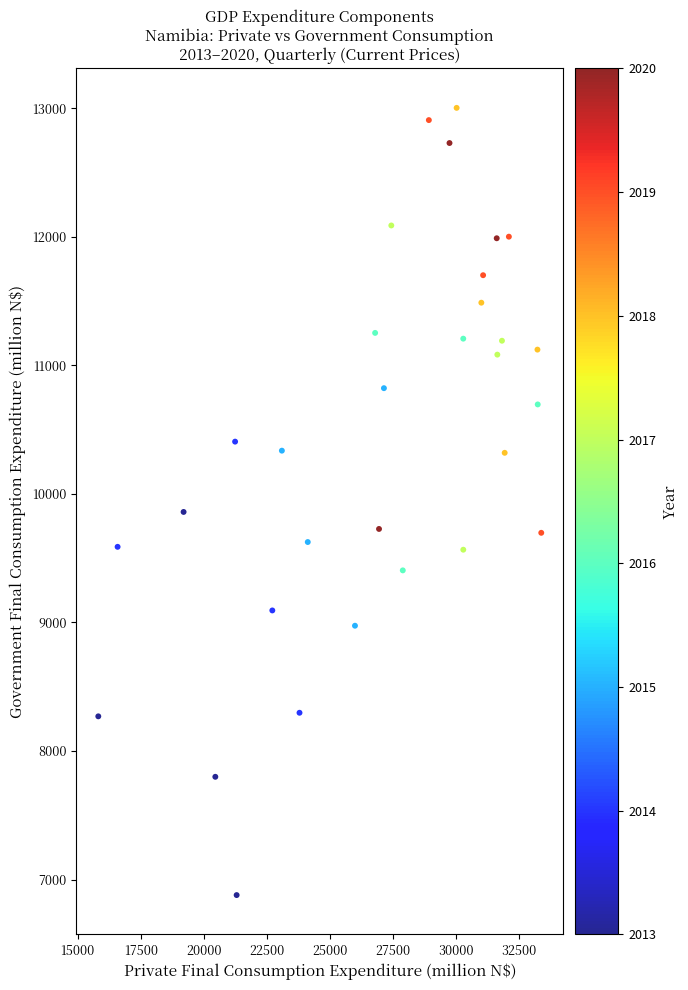

What Y value in the scatter plot is closest to 9941?

9859.6